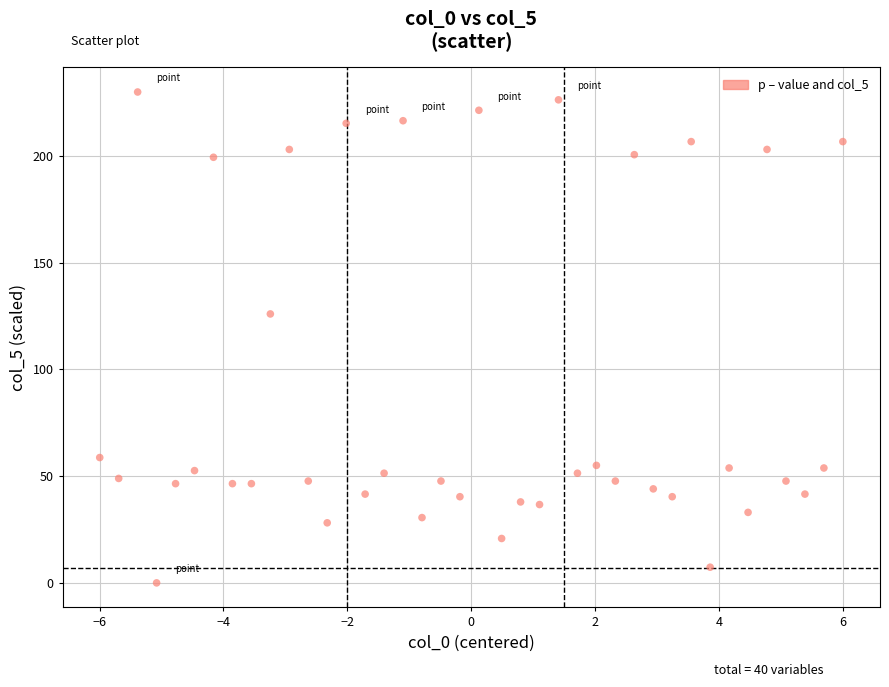

What is the range of X values (max minus min)?

12.0